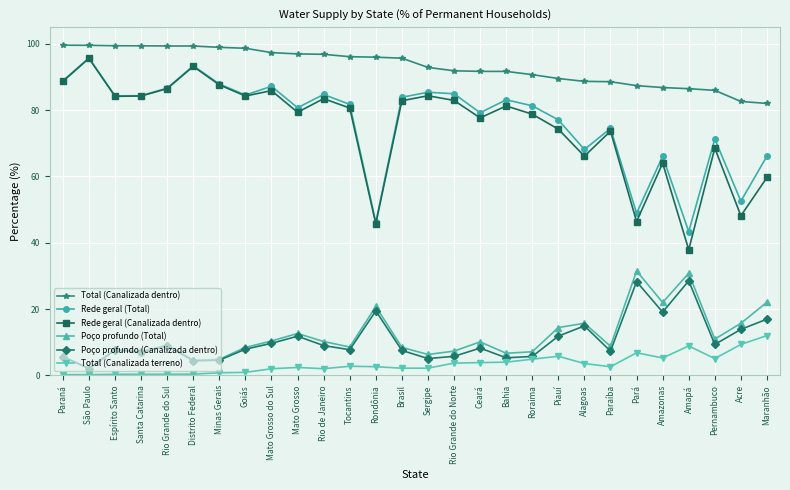

How many data points in Rede geral (Total) are less than 83?

14